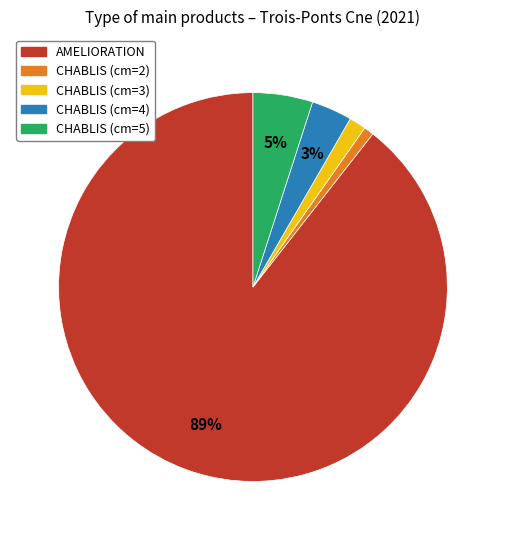

To the nearest percent, what is the difference between the largest and smallest slice percentages?

89%